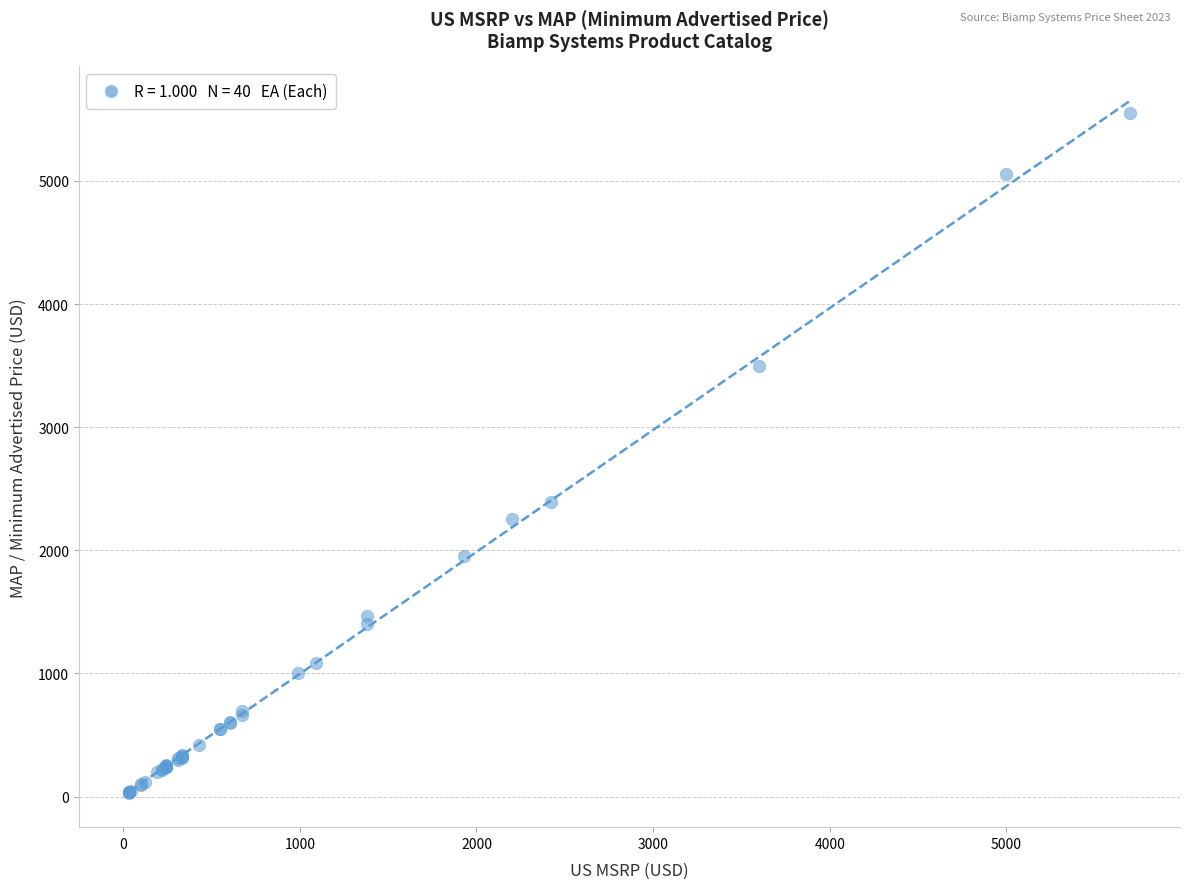

What Y value in the scatter plot is closest to 2792?

2390.5